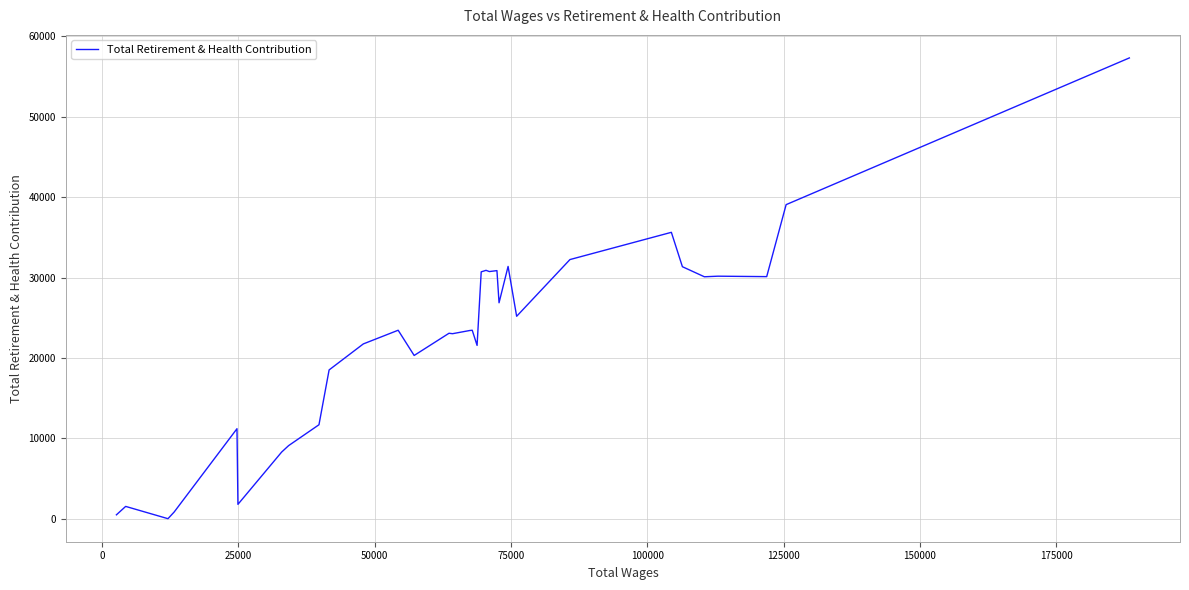

What is the maximum value shown in the chart?

57328